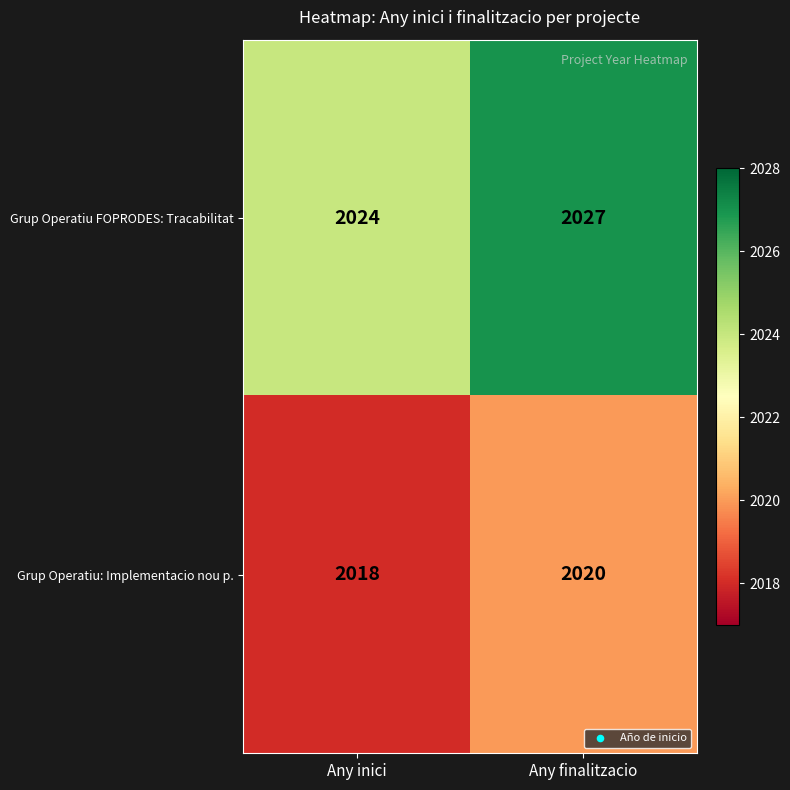

Rank the series by their maximum value, from lowest to highest.

Grup Operatiu: Implementacio nou p., Grup Operatiu FOPRODES: Tracabilitat